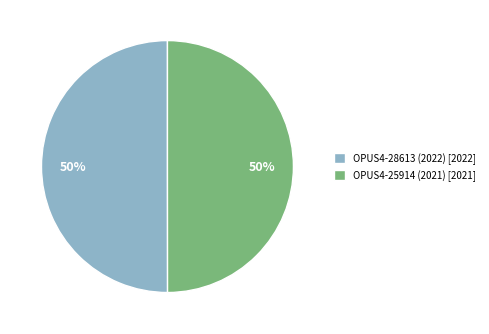

Count the number of slices in the pie.

2